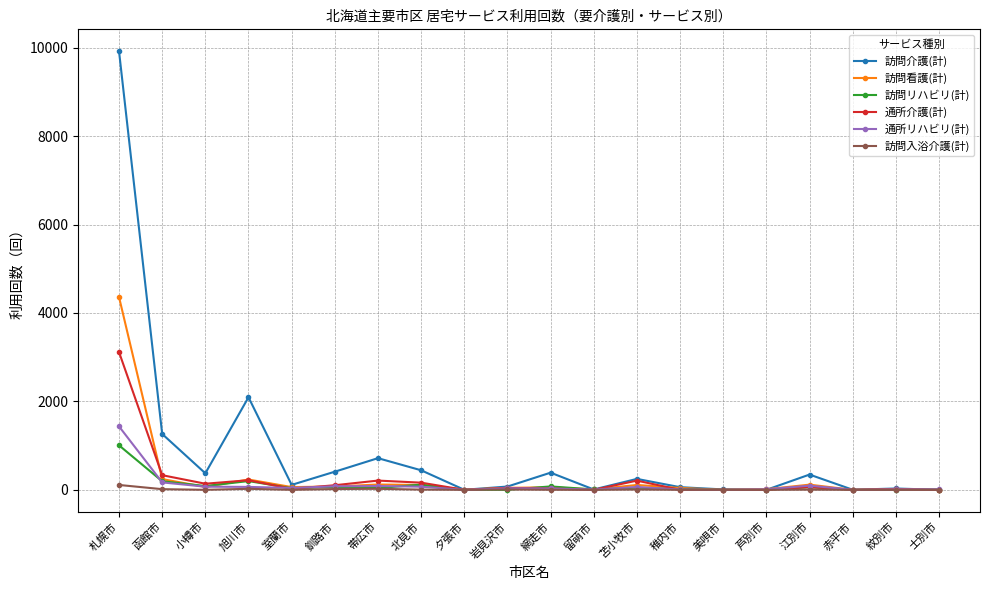

How many lines are shown in the chart?

6